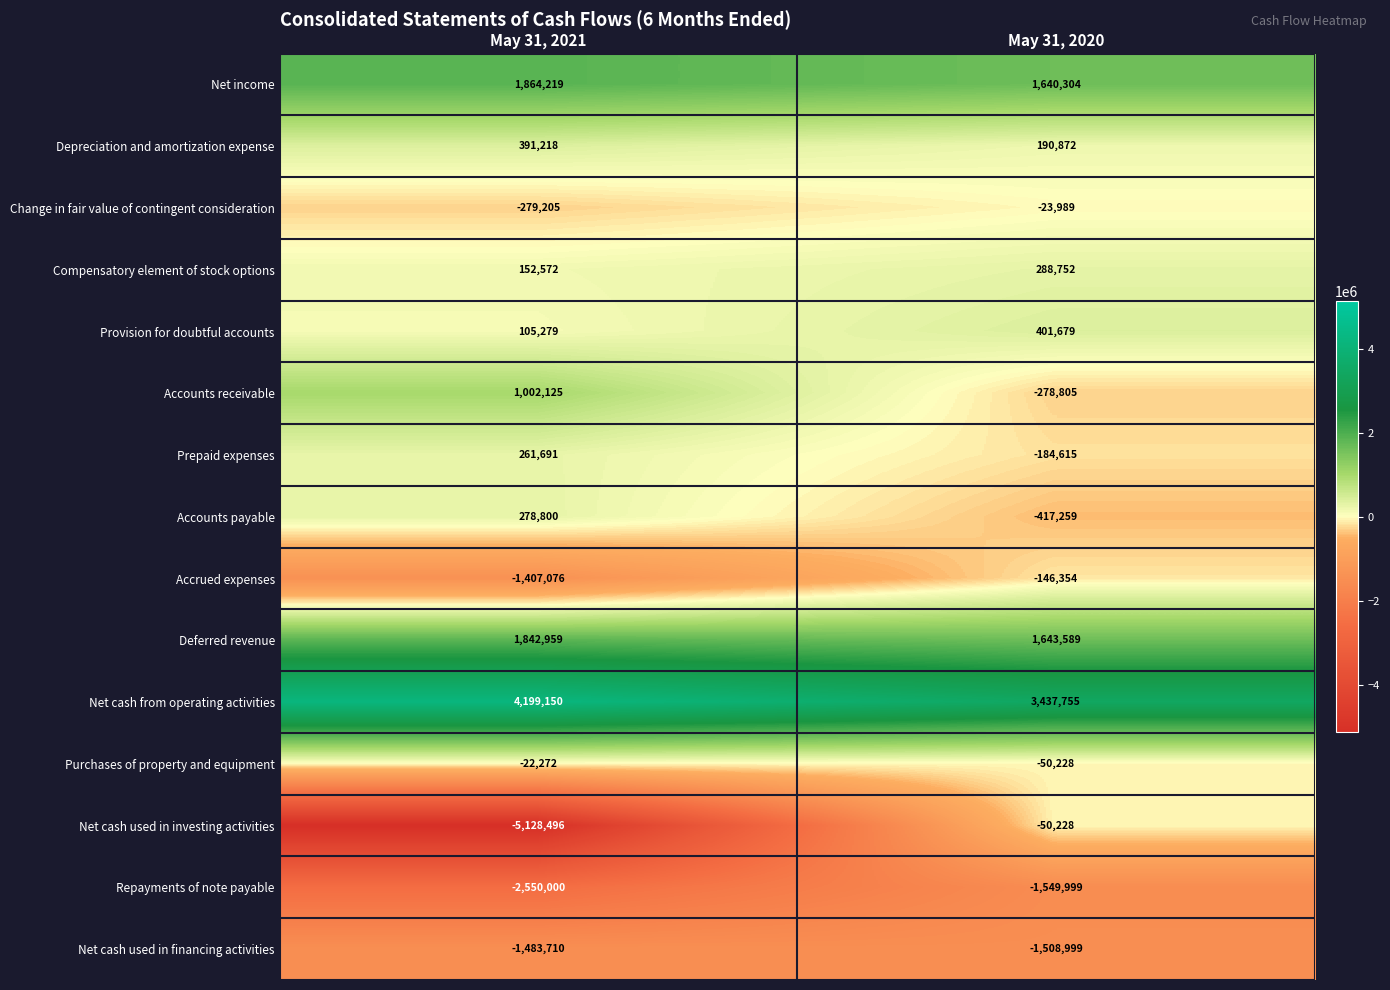

Rank the series at May 31, 2021 from lowest to highest value.

Net cash used in investing activities, Repayments of note payable, Net cash used in financing activities, Accrued expenses, Change in fair value of contingent consideration, Purchases of property and equipment, Provision for doubtful accounts, Compensatory element of stock options, Prepaid expenses, Accounts payable, Depreciation and amortization expense, Accounts receivable, Deferred revenue, Net income, Net cash from operating activities